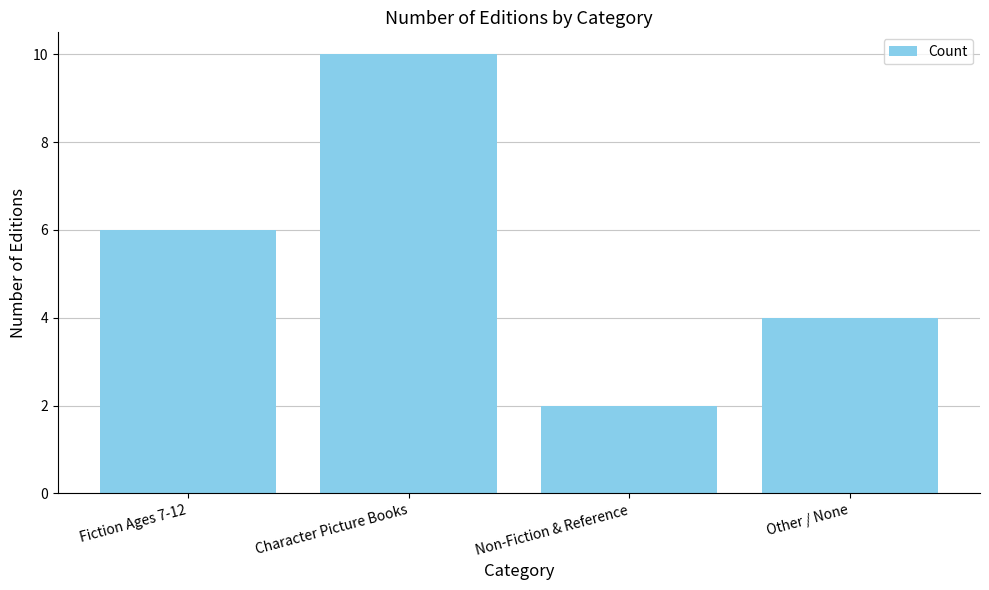

What is the greatest value displayed?

10